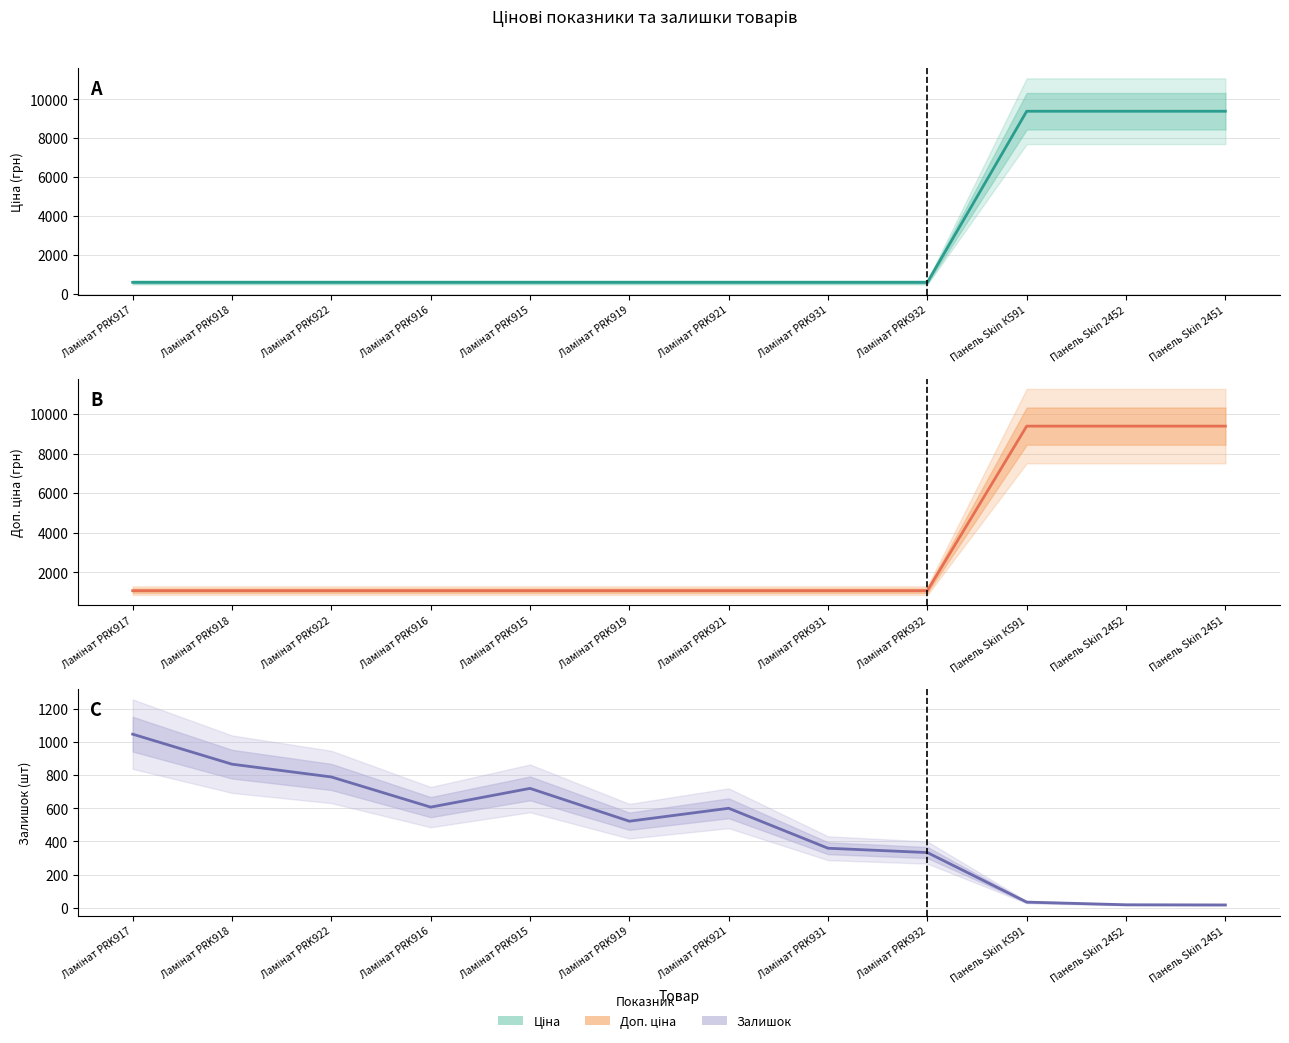

Between which two adjacent categories do Ціна and Залишок first intersect?

Ламінат PRK915 and Ламінат PRK919